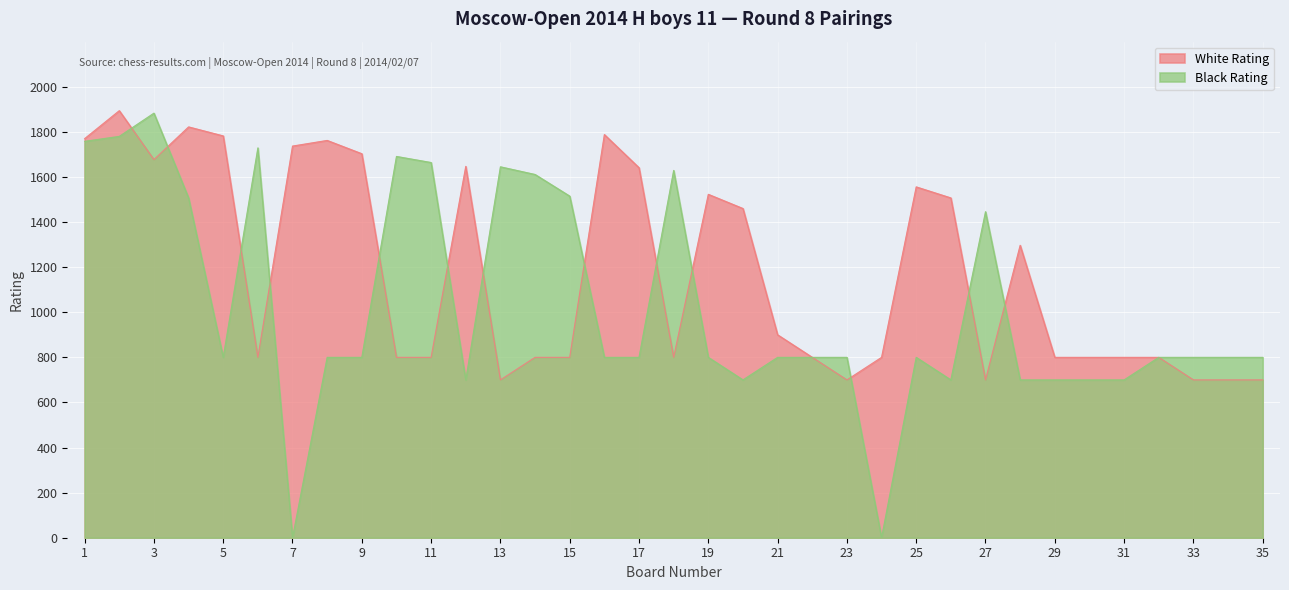

In White Rating, how many points are higher than both neighbors (excluding endpoints)?

8